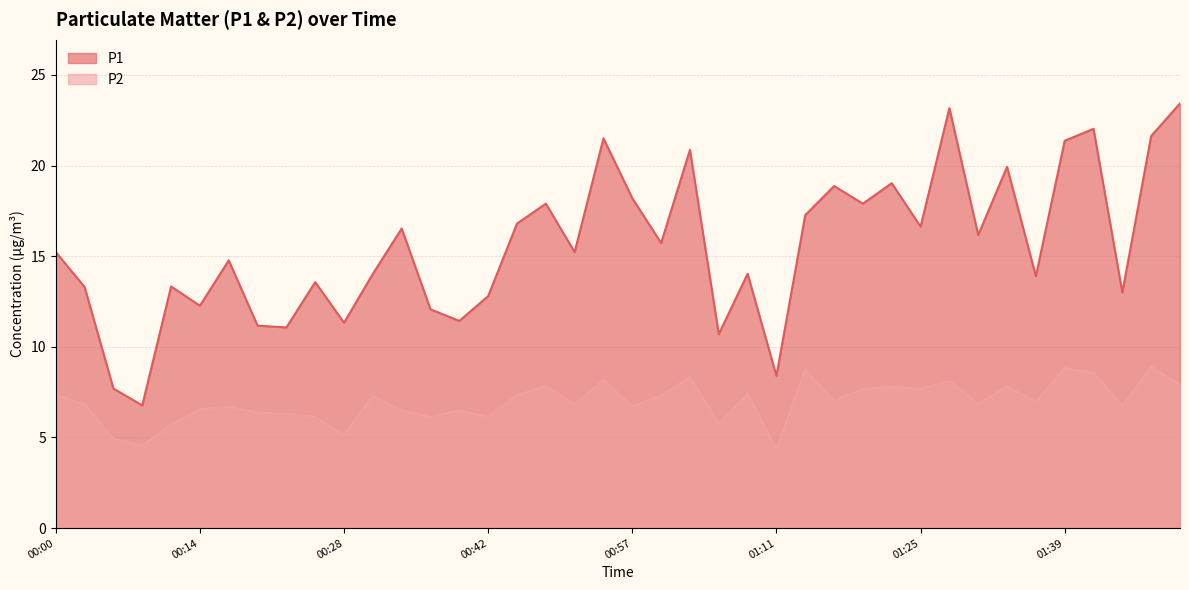

Reading left to right, what are all the values shown in this chart?

P1: 15.2	13.3	7.7	6.8	13.3	12.3	14.8	11.2	11.1	13.6	11.3	14.0	16.5	12.1	11.4	12.8	16.8	17.9	15.2	21.5	18.2	15.7	20.9	10.7	14.0	8.4	17.3	18.9	17.9	19.0	16.6	23.2	16.2	19.9	13.9	21.4	22.0	13.0	21.6	23.4
P2: 7.3	6.8	4.9	4.6	5.7	6.6	6.7	6.4	6.3	6.1	5.1	7.3	6.5	6.1	6.5	6.1	7.3	7.8	6.8	8.2	6.7	7.3	8.3	5.8	7.4	4.4	8.7	7.0	7.7	7.8	7.7	8.1	6.9	7.8	7.0	8.8	8.6	6.7	8.9	7.9